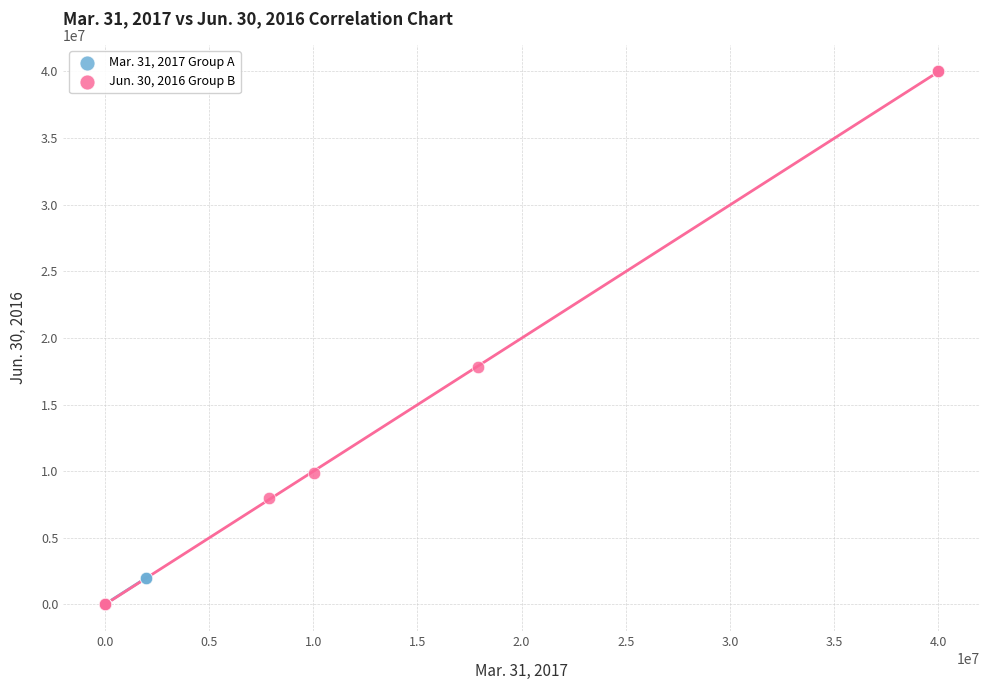

Which series contains the highest Y value?

Jun. 30, 2016 Group B